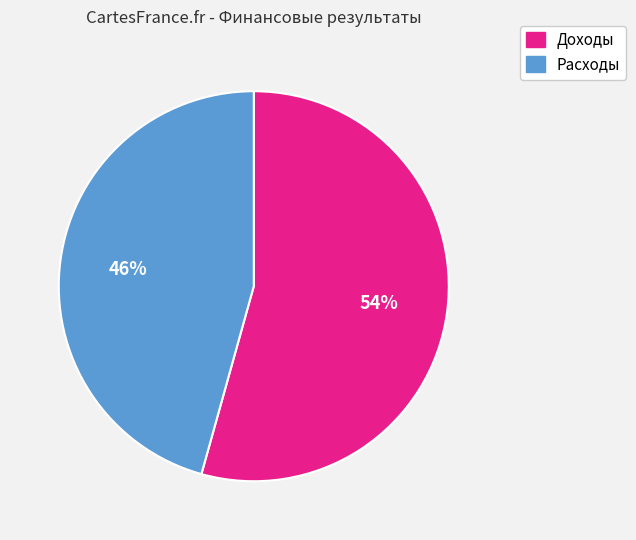

Do Доходы and Расходы together represent more than half of the pie?

Yes